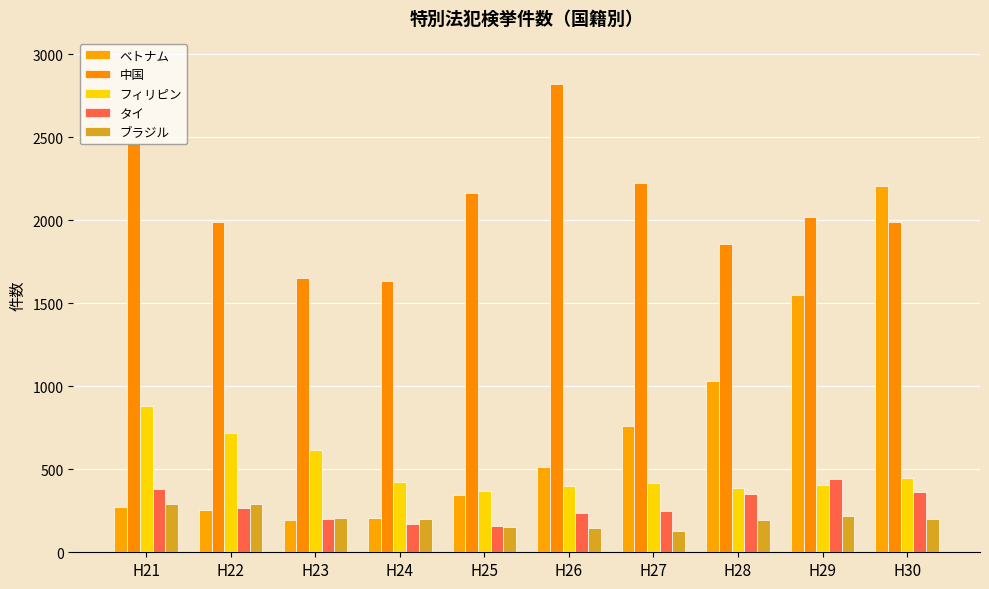

Reading left to right, extract all data points from this chart.

ベトナム: H21=272	H22=257	H23=197	H24=205	H25=343	H26=516	H27=759	H28=1035	H29=1549	H30=2206
中国: H21=2463	H22=1988	H23=1654	H24=1636	H25=2167	H26=2825	H27=2225	H28=1859	H29=2019	H30=1988
フィリピン: H21=879	H22=717	H23=619	H24=425	H25=368	H26=399	H27=416	H28=387	H29=405	H30=446
タイ: H21=383	H22=265	H23=198	H24=168	H25=160	H26=235	H27=246	H28=351	H29=442	H30=364
ブラジル: H21=293	H22=288	H23=206	H24=201	H25=155	H26=145	H27=128	H28=192	H29=219	H30=203